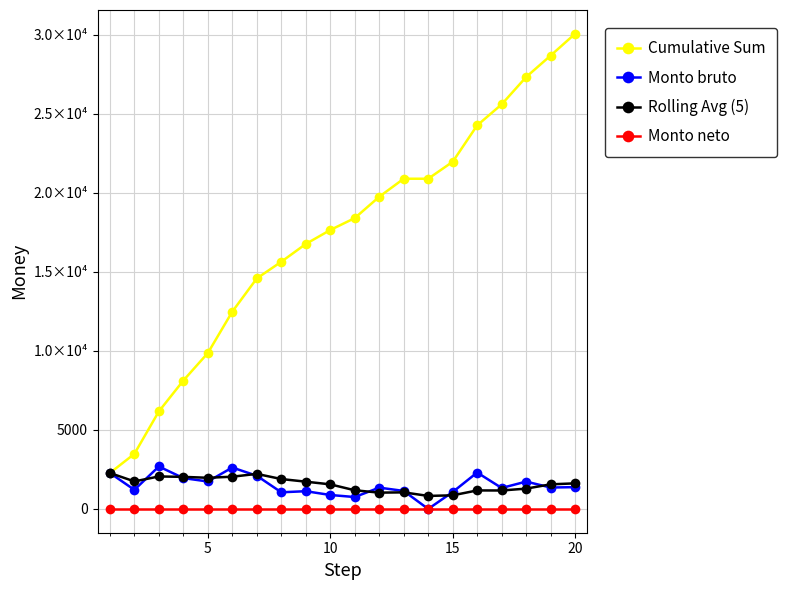

Is this an area chart (filled region under the line)?

No